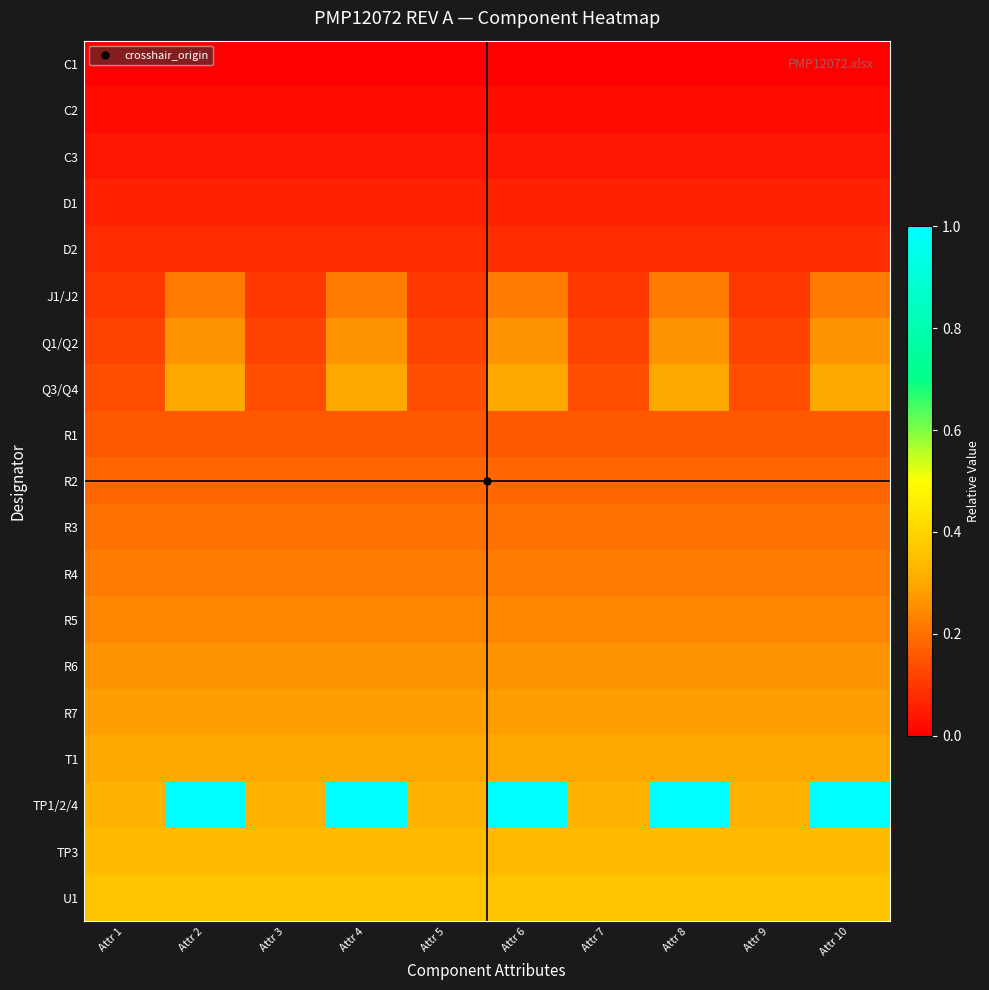

At which category does the chart reach its peak across all series?

Attr 2